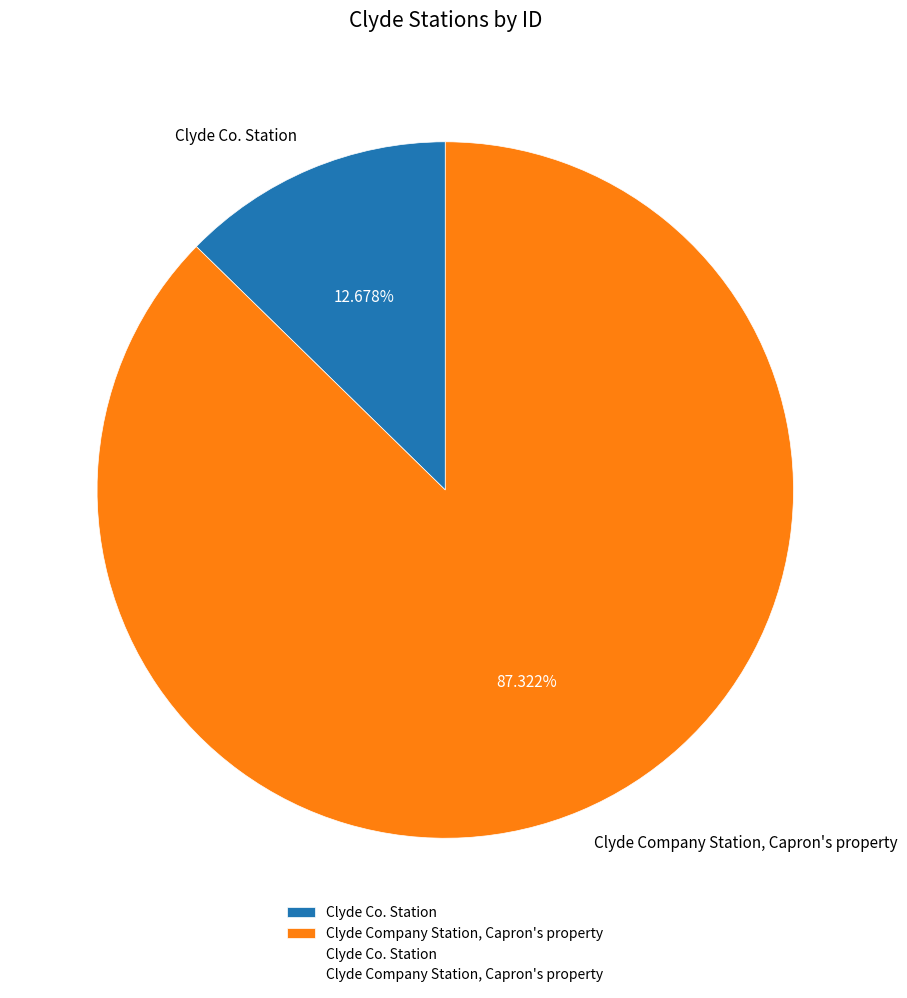

Is Clyde Company Station, Capron's property the majority of the pie?

Yes